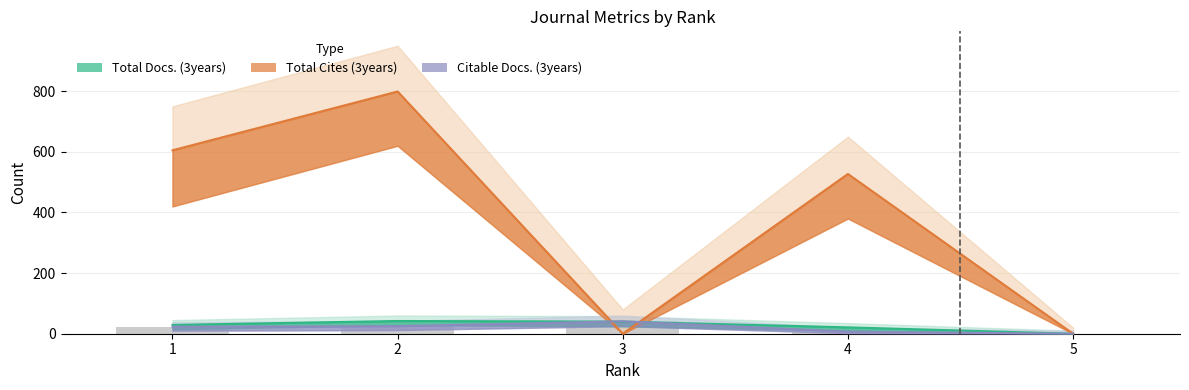

At which label is Citable Docs. (3years) bar closest to 20?

1